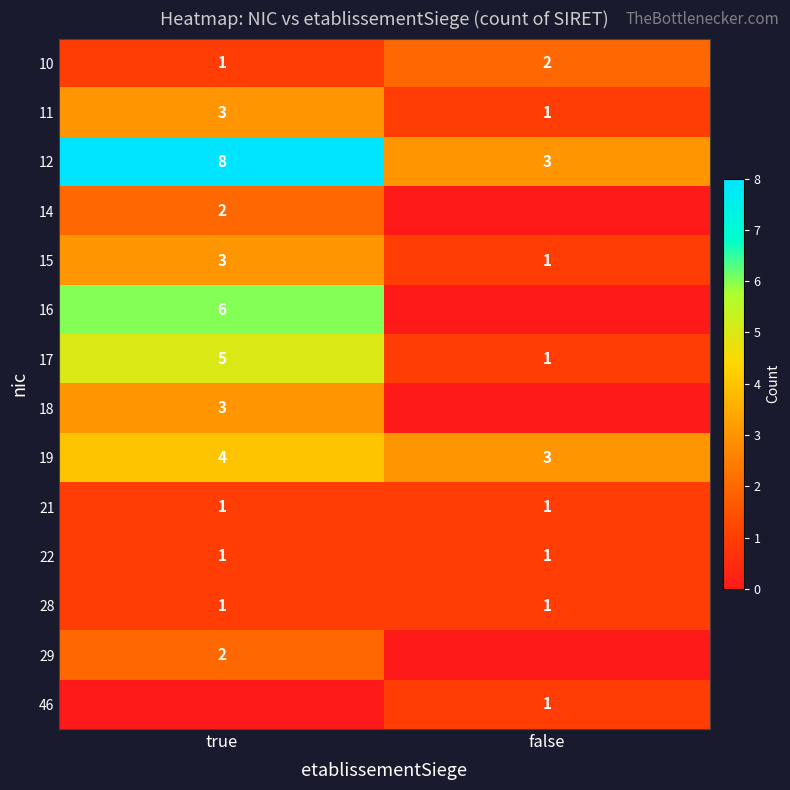

Is the value of 15 at true greater than the value of 17 at false?

Yes